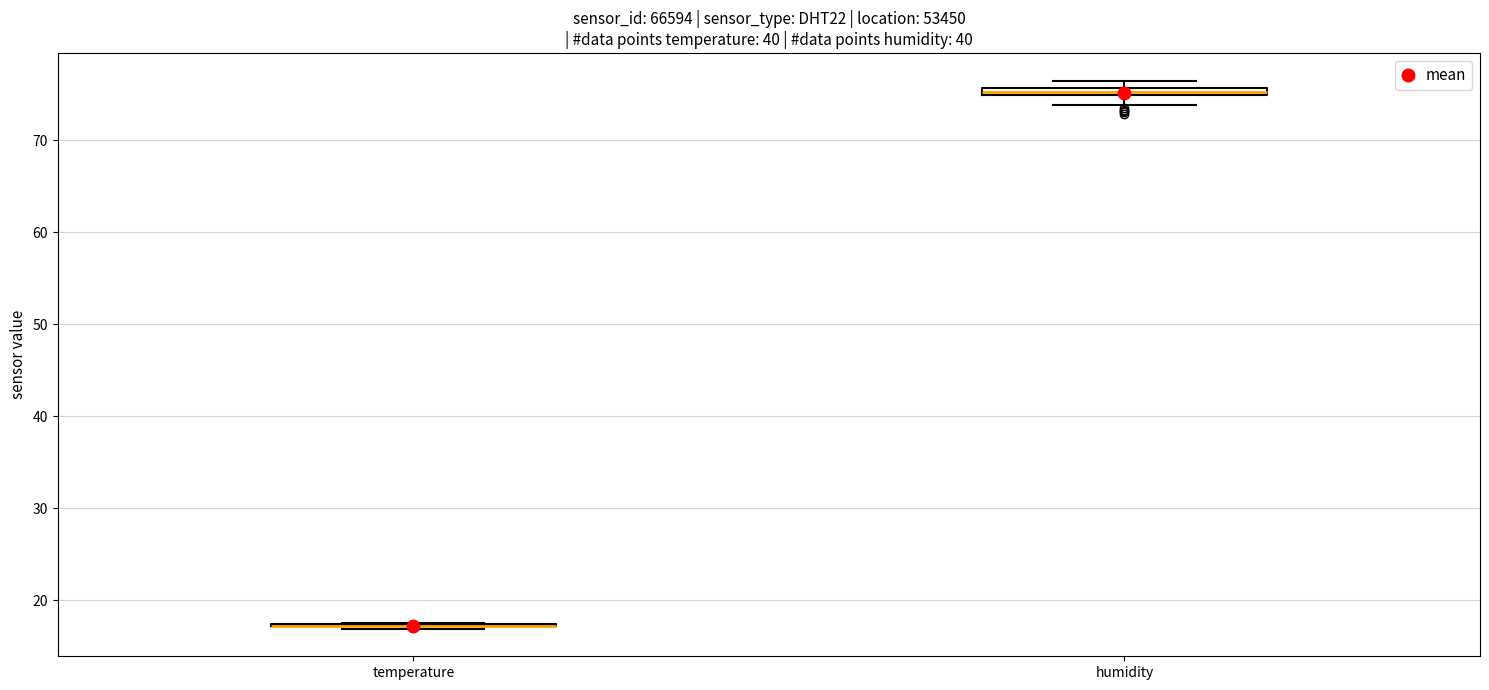

Where is the lower edge of the box for humidity on the y-axis? The values are not printed on the chart, so give them approximately, as read against the axis.

75